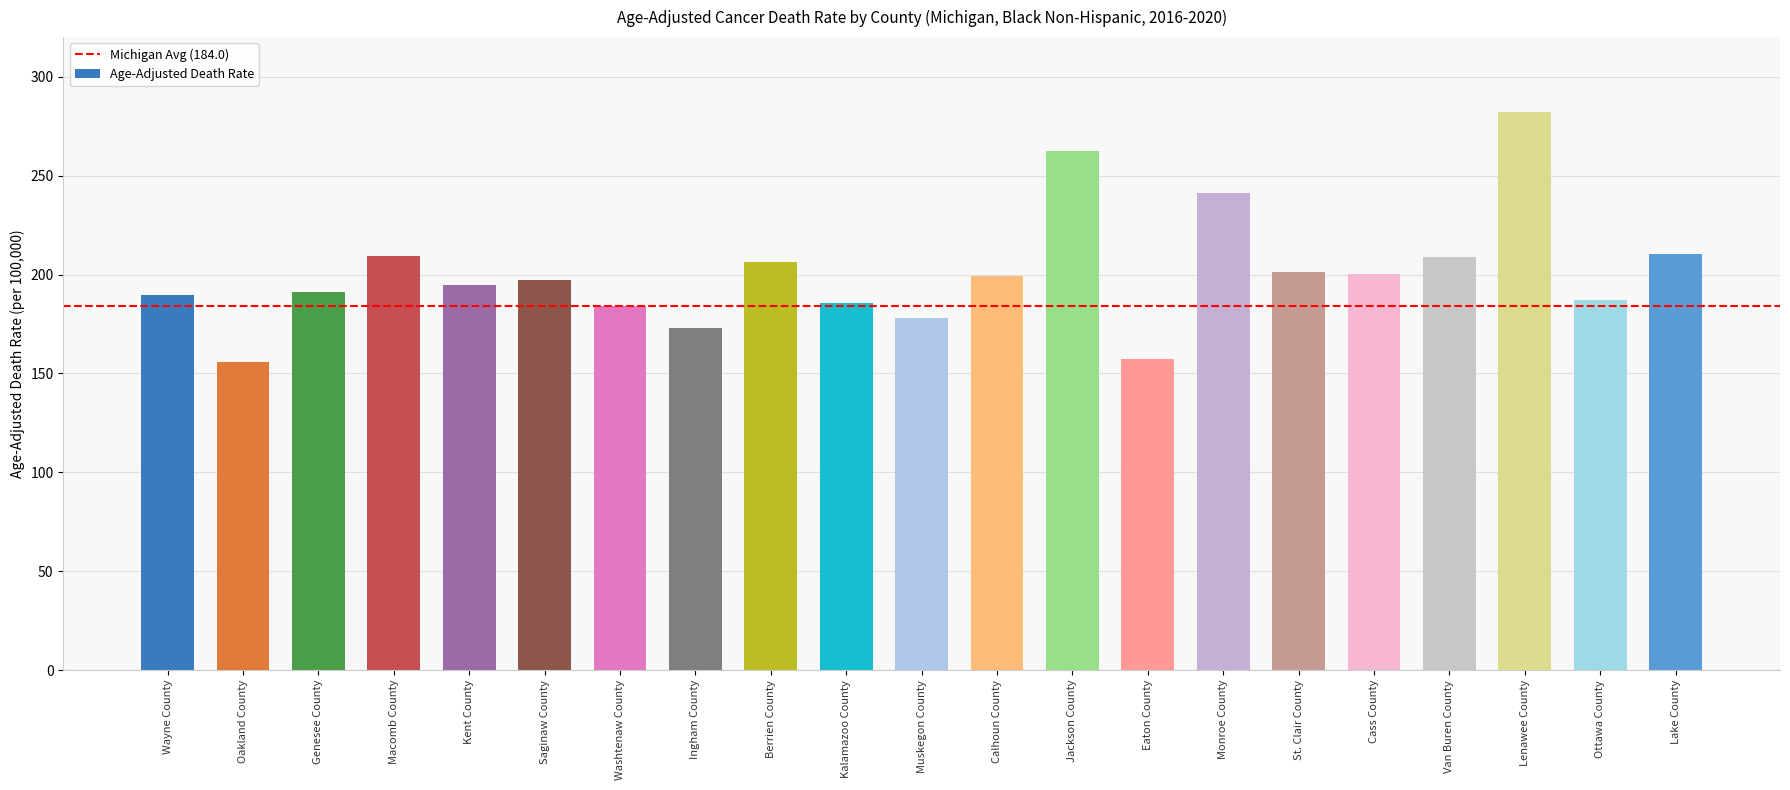

How many values are below 197?

10